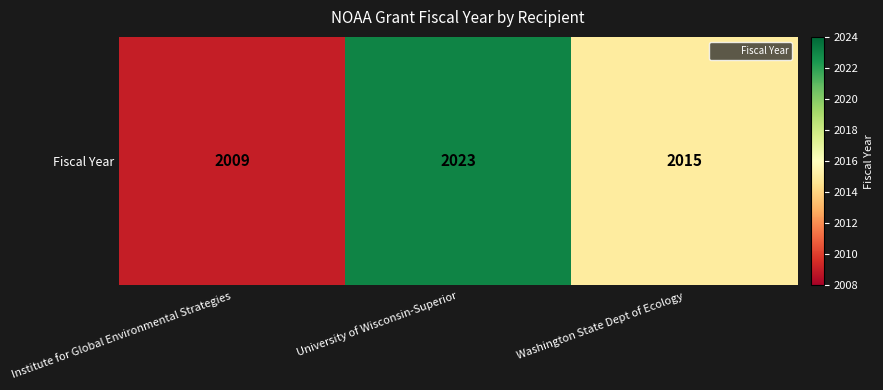

The chart shows a value of 2023 at University of Wisconsin-Superior. True or false?

True